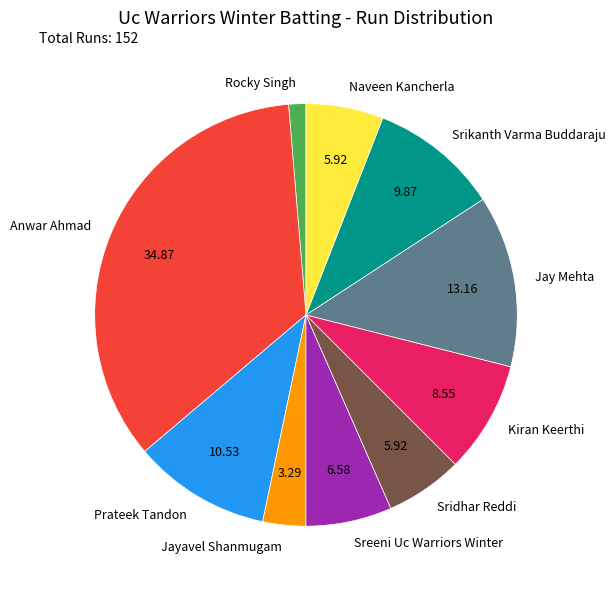

Does any single category account for the majority?

No